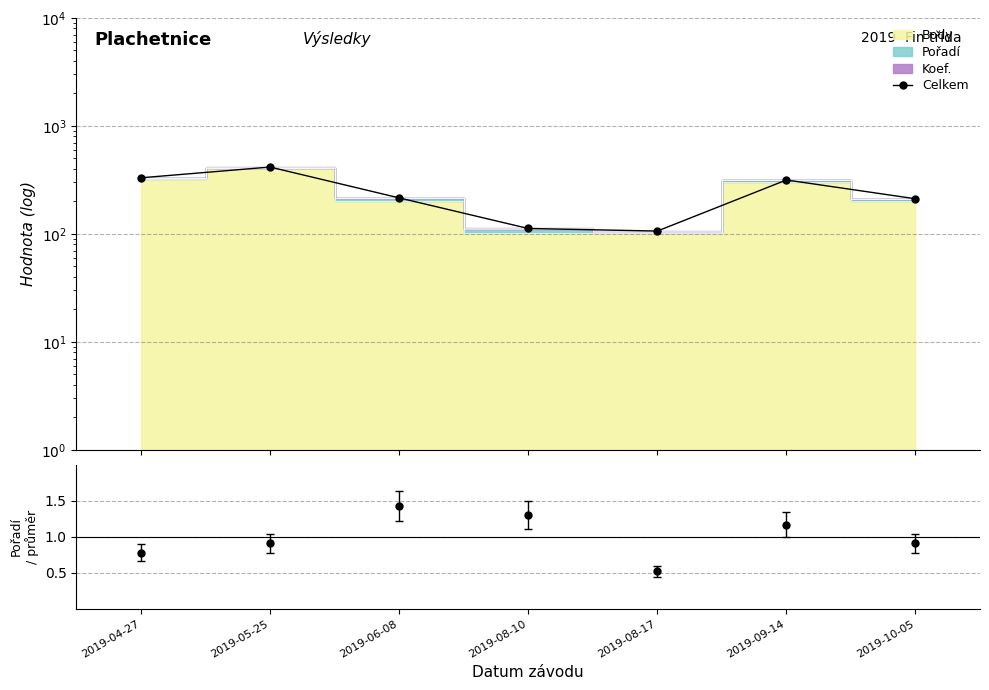

Rank the categories by Pořadí / průměr value from highest to lowest.

2019-06-08, 2019-08-10, 2019-09-14, 2019-05-25, 2019-10-05, 2019-04-27, 2019-08-17